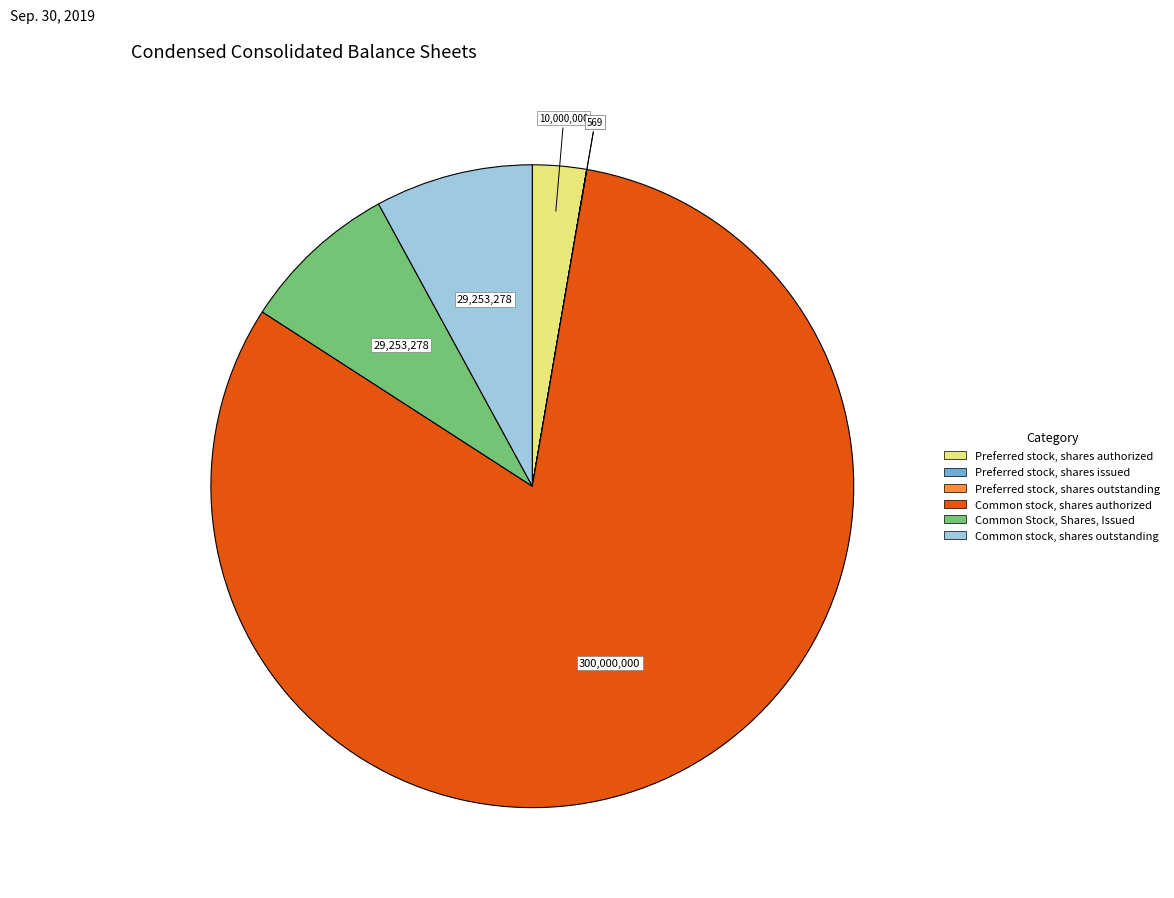

Is there any slice that represents more than half of the pie?

Yes